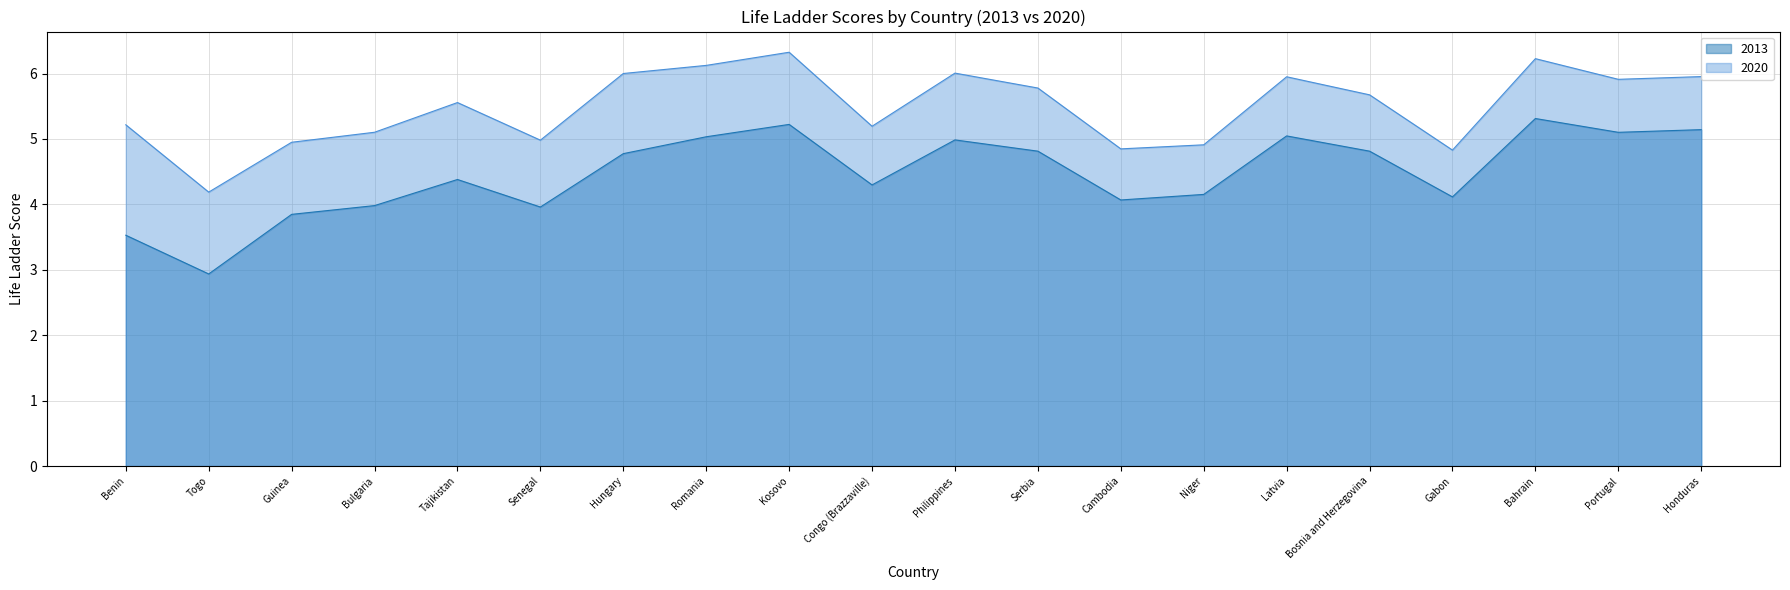

What is the minimum value for 2020?

4.2